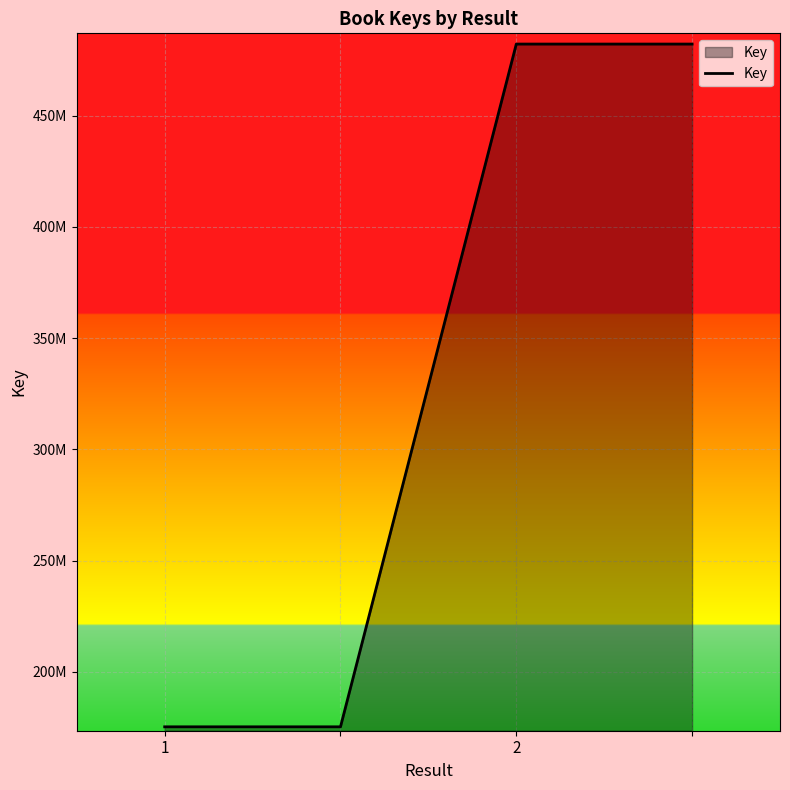

Does the chart have visible grid lines?

Yes